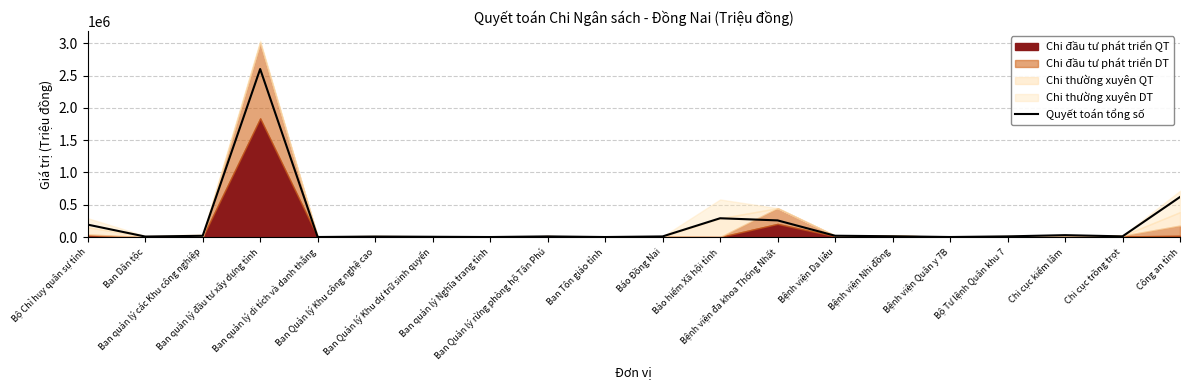

At which label is the value closest to 1301664?

Công an tỉnh